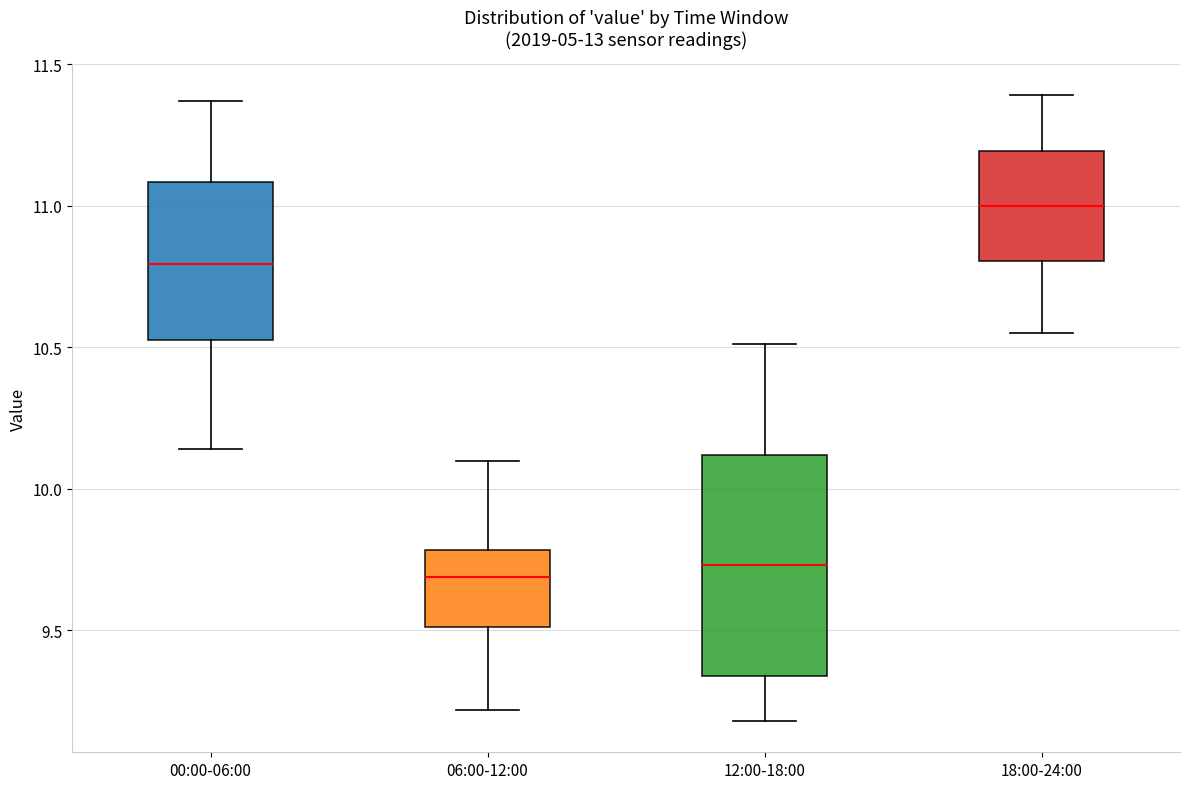

Where is the lower edge of the box for 06:00-12:00 on the y-axis? The values are not printed on the chart, so give them approximately, as read against the axis.

9.50